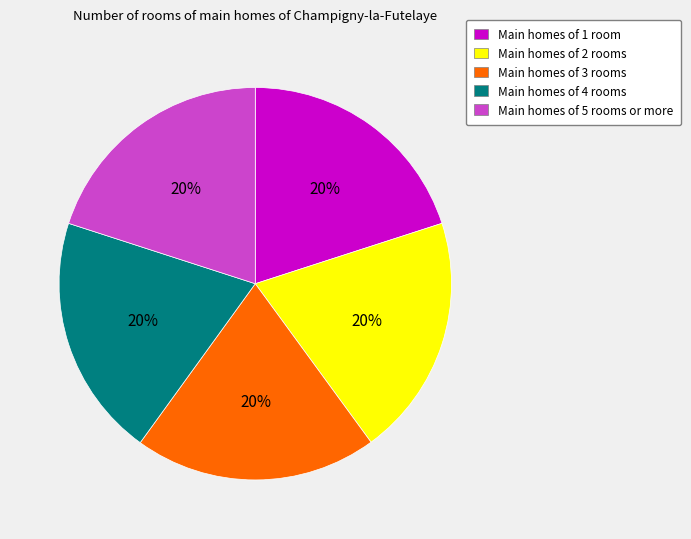

What is the ratio of the value at Main homes of 4 rooms to the value at Main homes of 5 rooms or more?

1.0